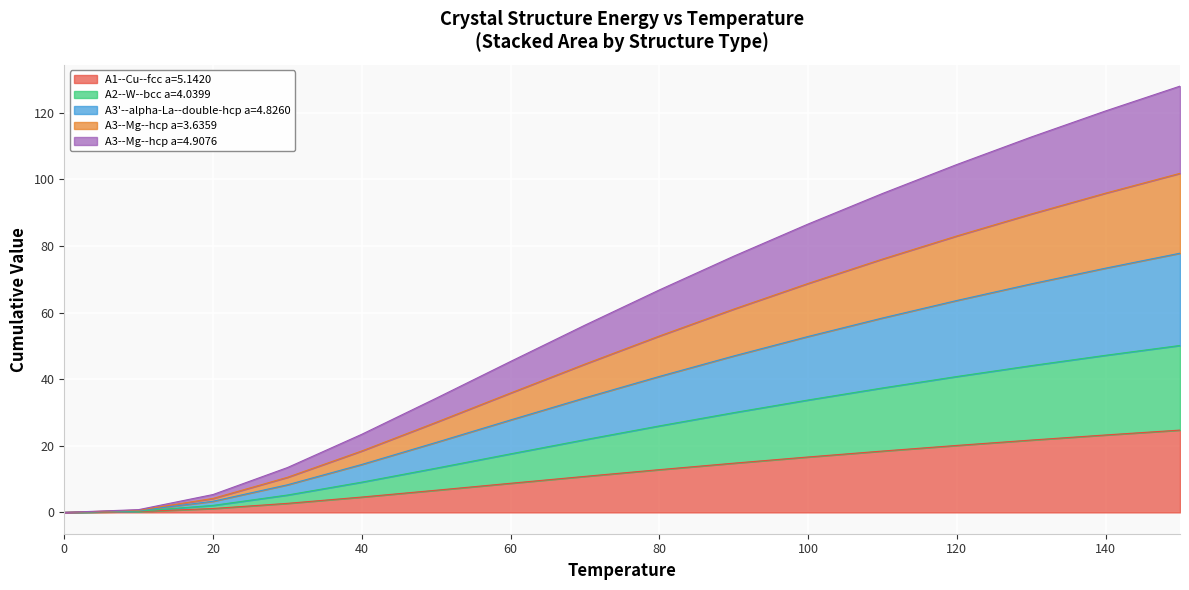

What is the total value across all series at 100?

86.6